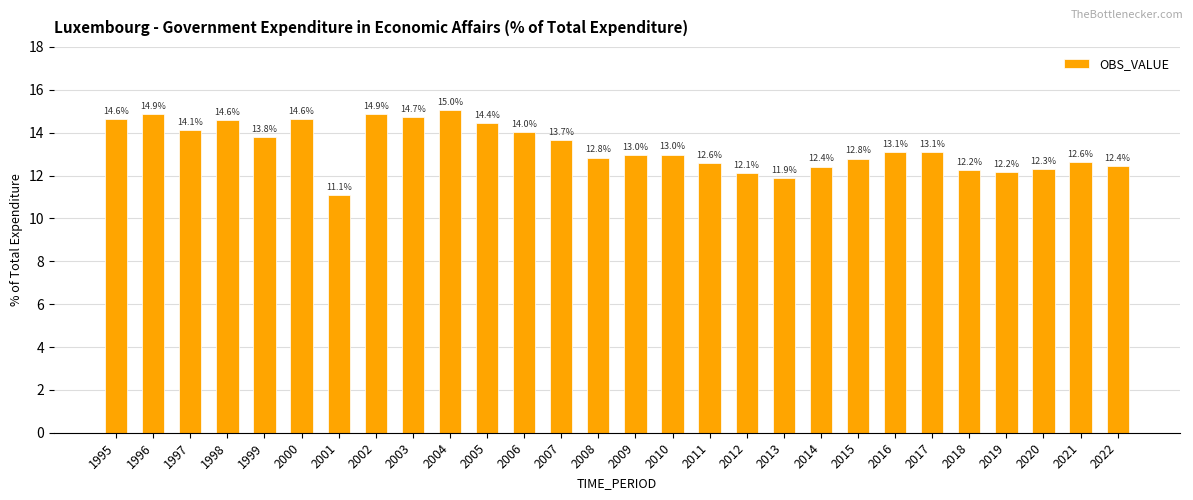

Reading left to right, transcribe all the data shown in this chart.

14.6	14.9	14.1	14.6	13.8	14.6	11.1	14.9	14.7	15.0	14.4	14.0	13.7	12.8	13.0	13.0	12.6	12.1	11.9	12.4	12.8	13.1	13.1	12.2	12.2	12.3	12.6	12.4